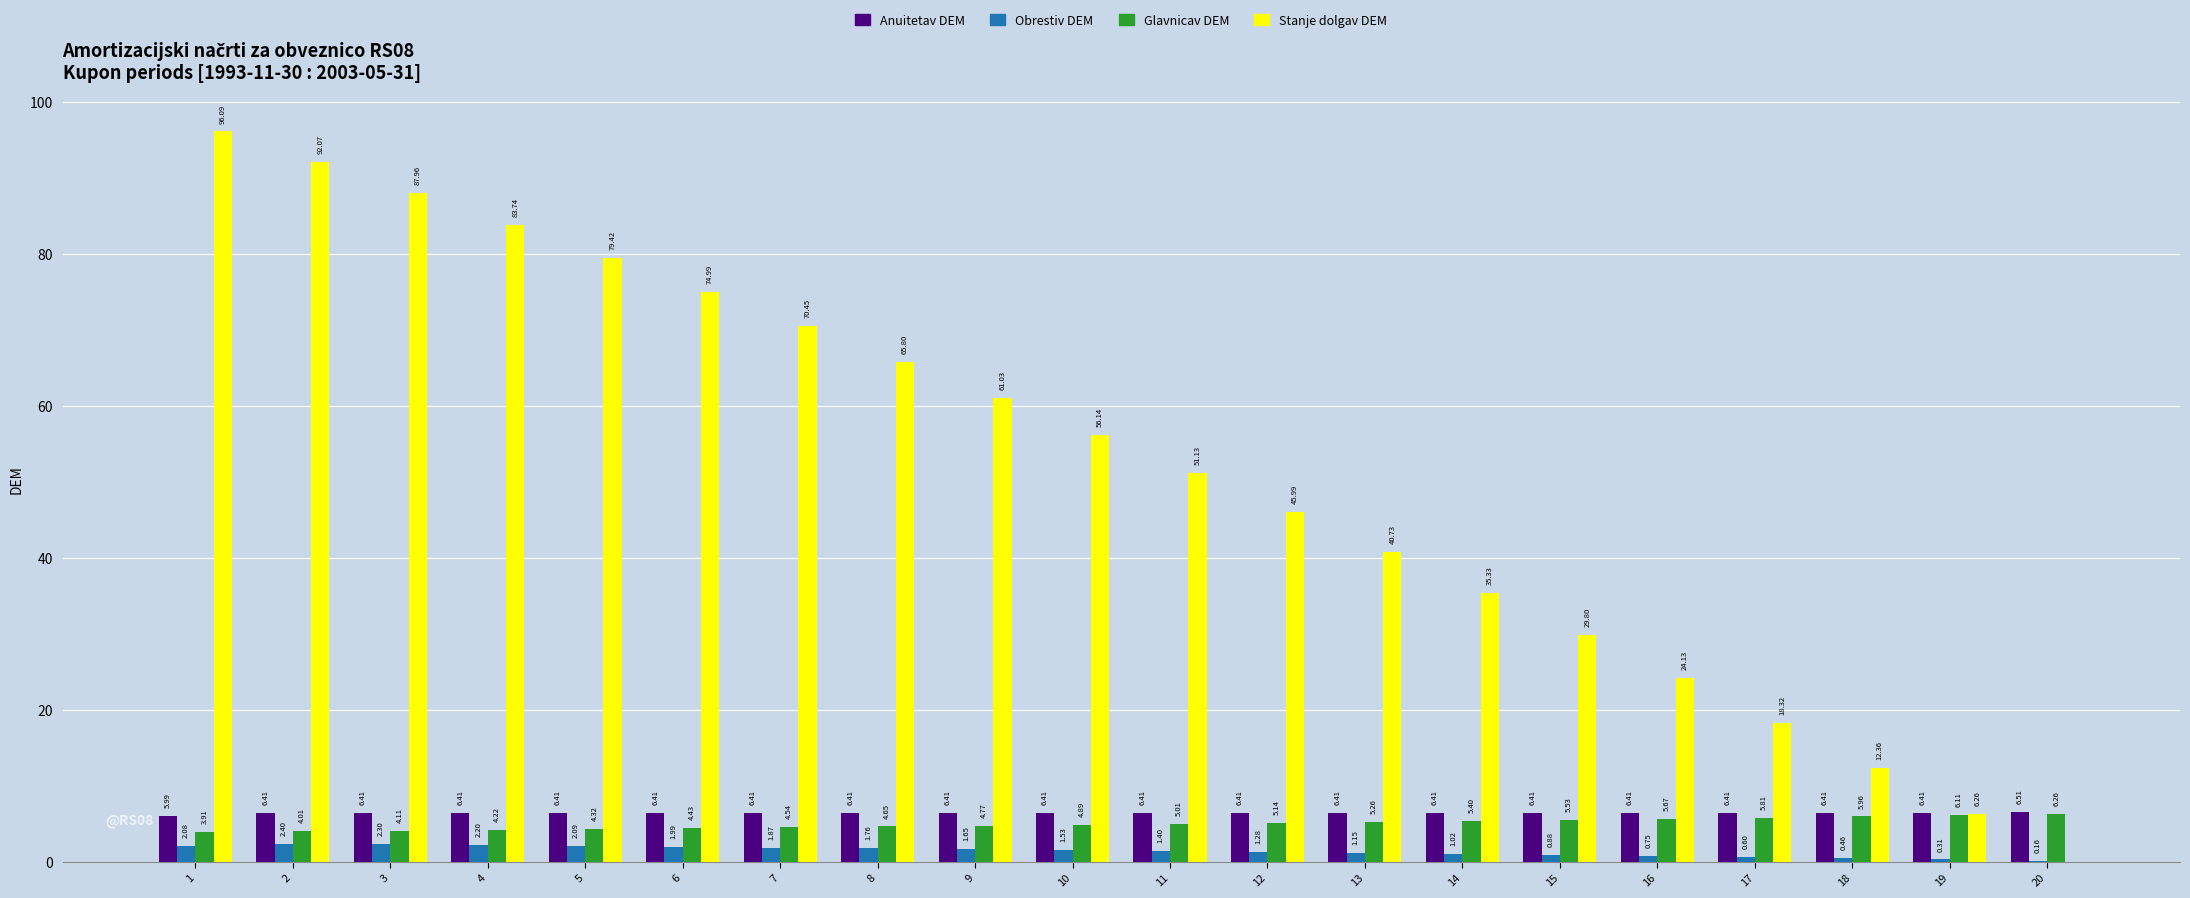

What is the total value across all series at 4?

96.6